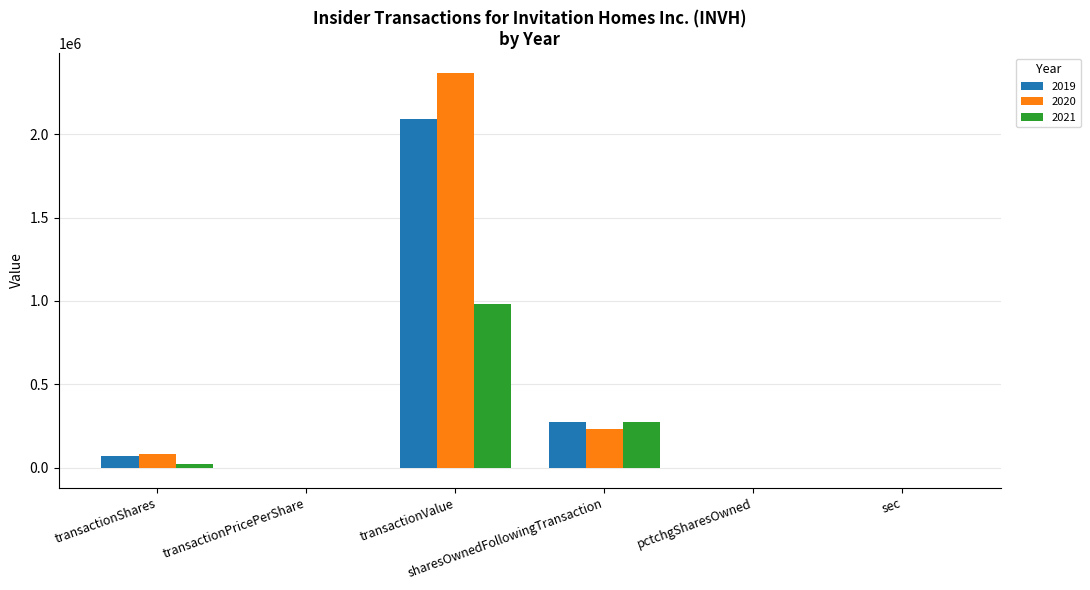

What is the sum of all 2019 values?

2434013.9